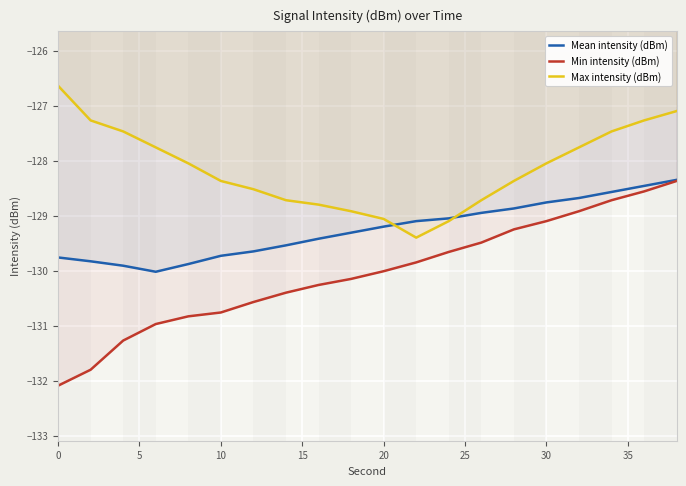

How many lines are shown in the chart?

3